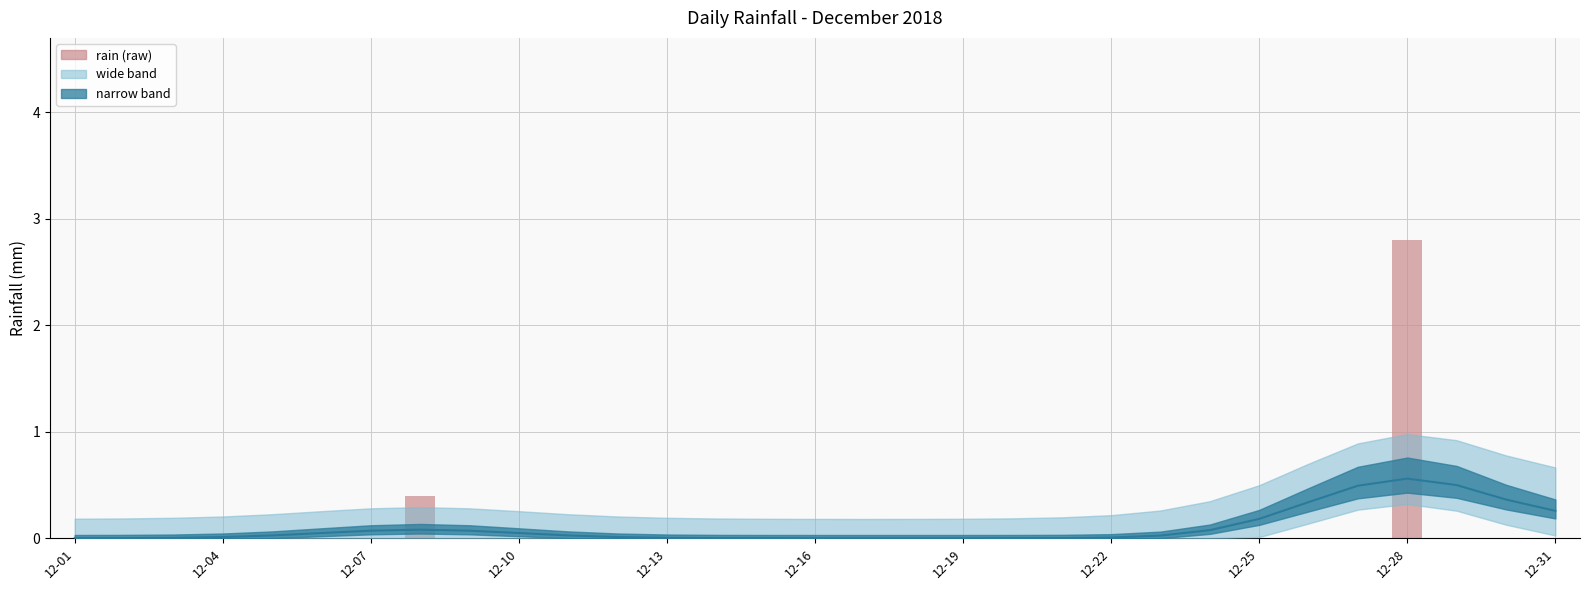

What is the greatest value displayed?

2.8